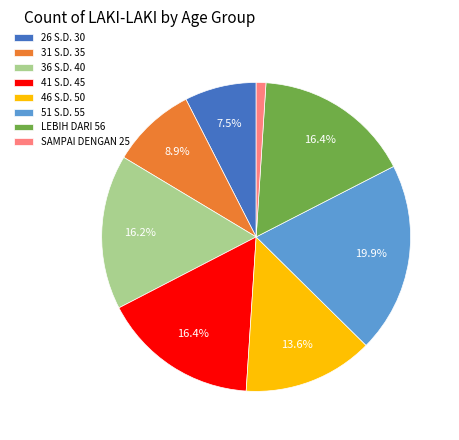

Is 26 S.D. 30 the majority of the pie?

No